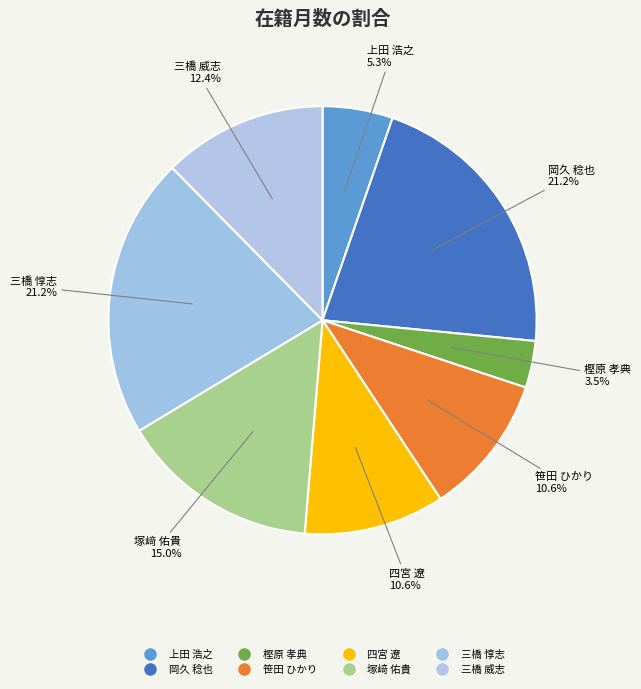

Combined, what portion of the pie is 樫原 孝典 and 上田 浩之?

8.8%